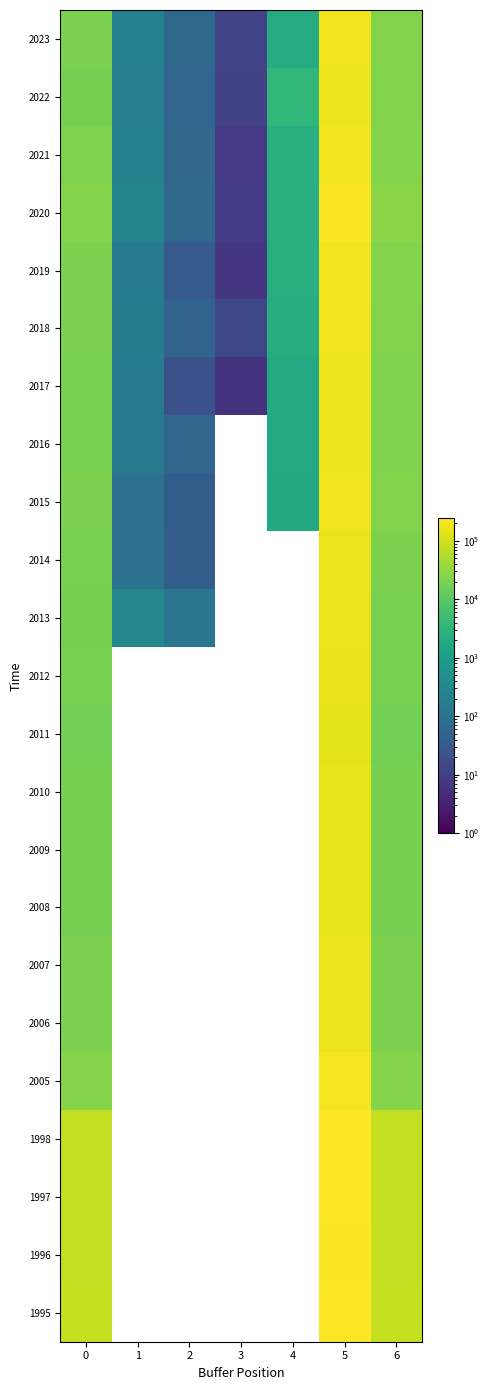

How many series are shown in this chart?

23